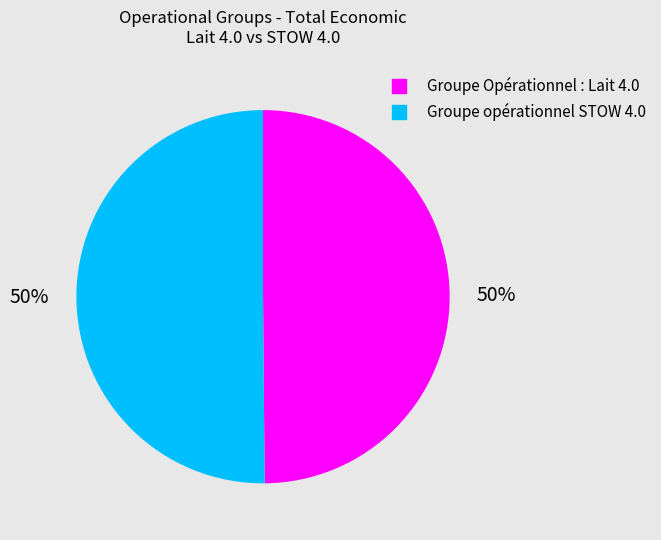

To the nearest percent, what percentage of the pie is Groupe opérationnel STOW 4.0?

50%